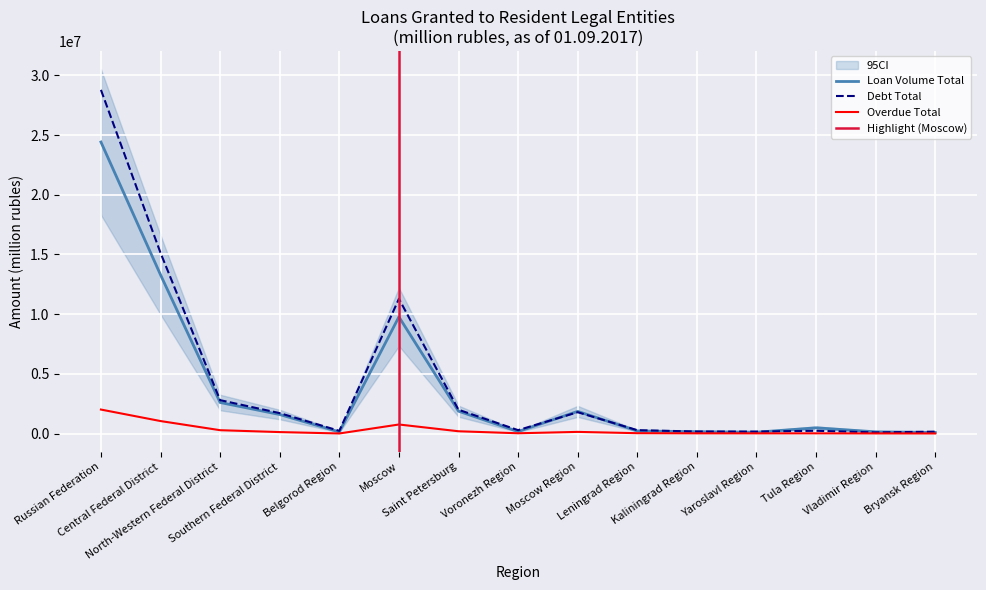

Where is Loan Volume Total nearest to the value 12254504?

Central Federal District